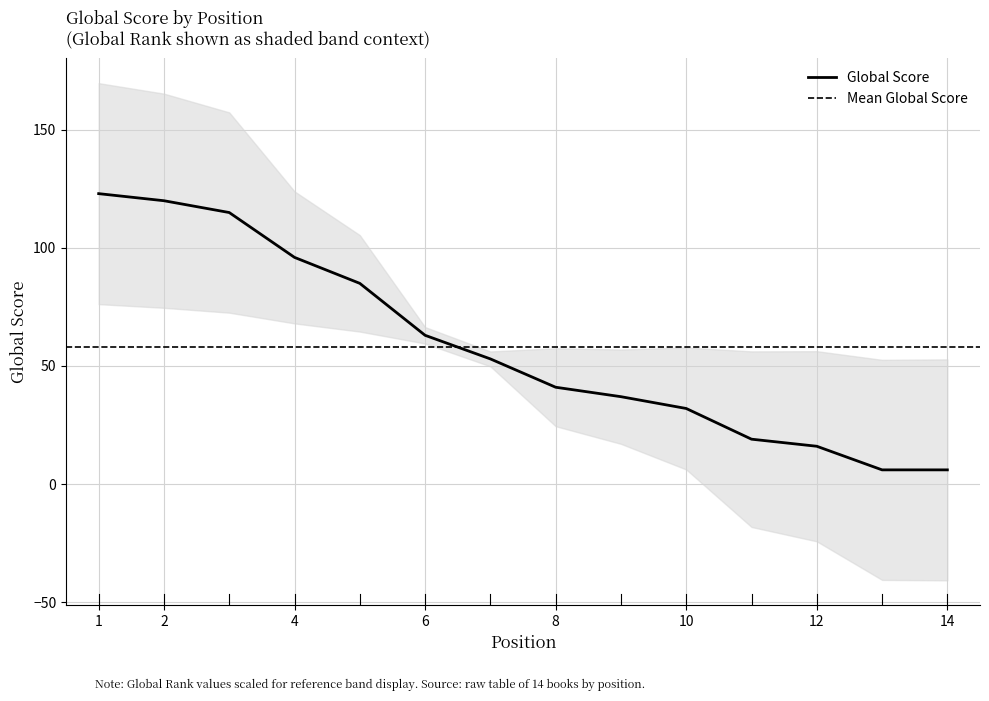

How many values exceed 53?

6